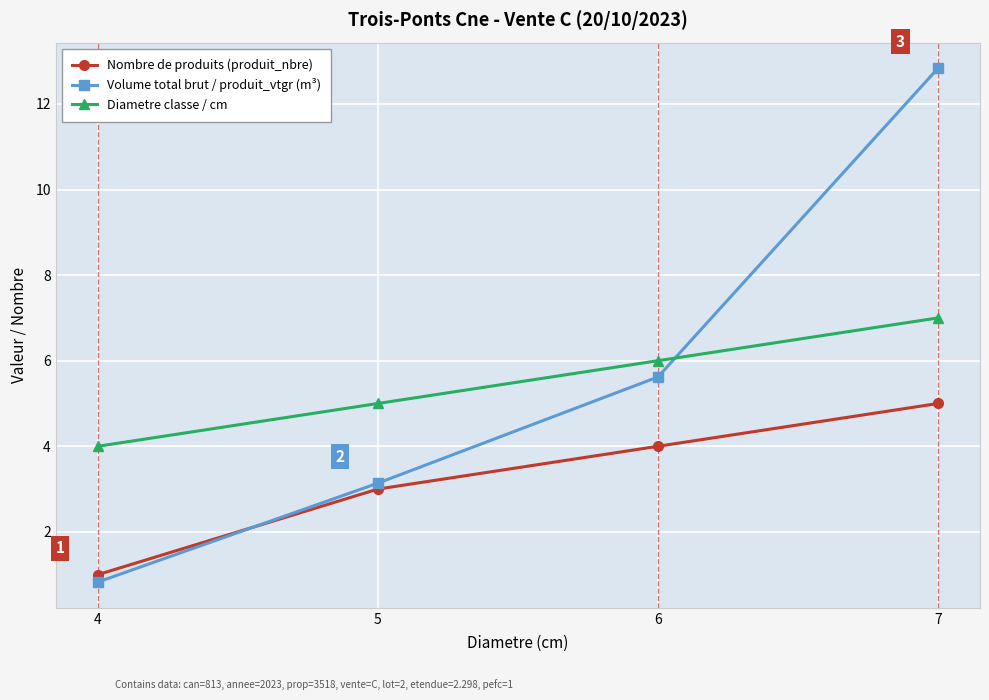

True or false: Nombre de produits (produit_nbre) has more than 1 points higher than both neighbors.

False